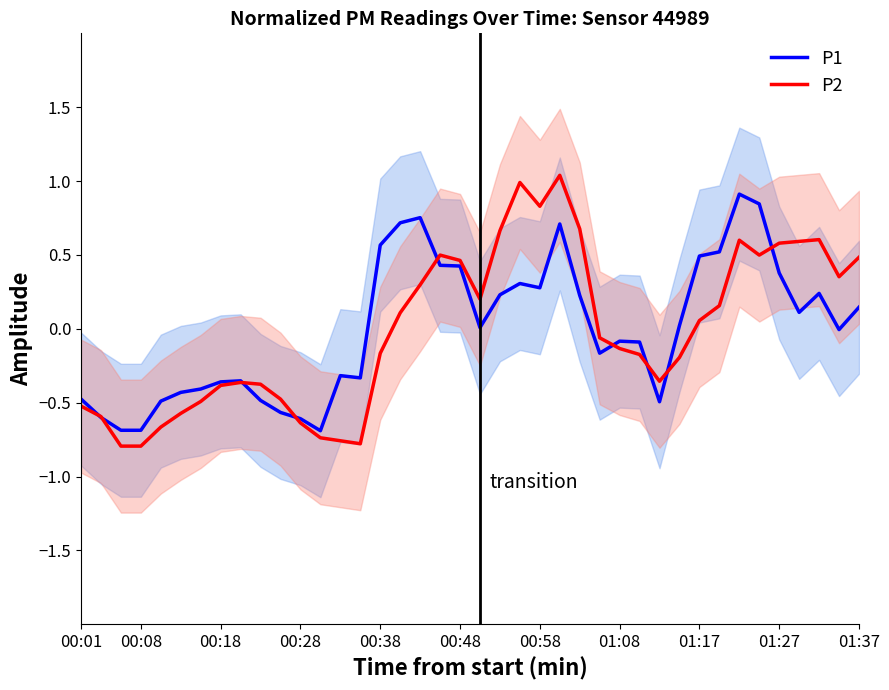

How many lines are shown in the chart?

2